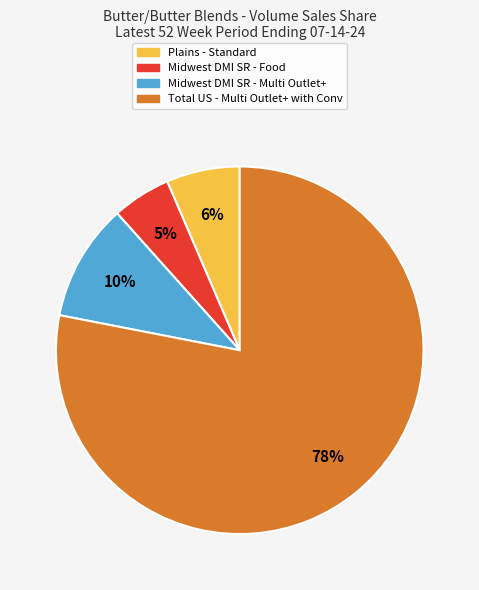

Is there any slice that represents more than half of the pie?

Yes